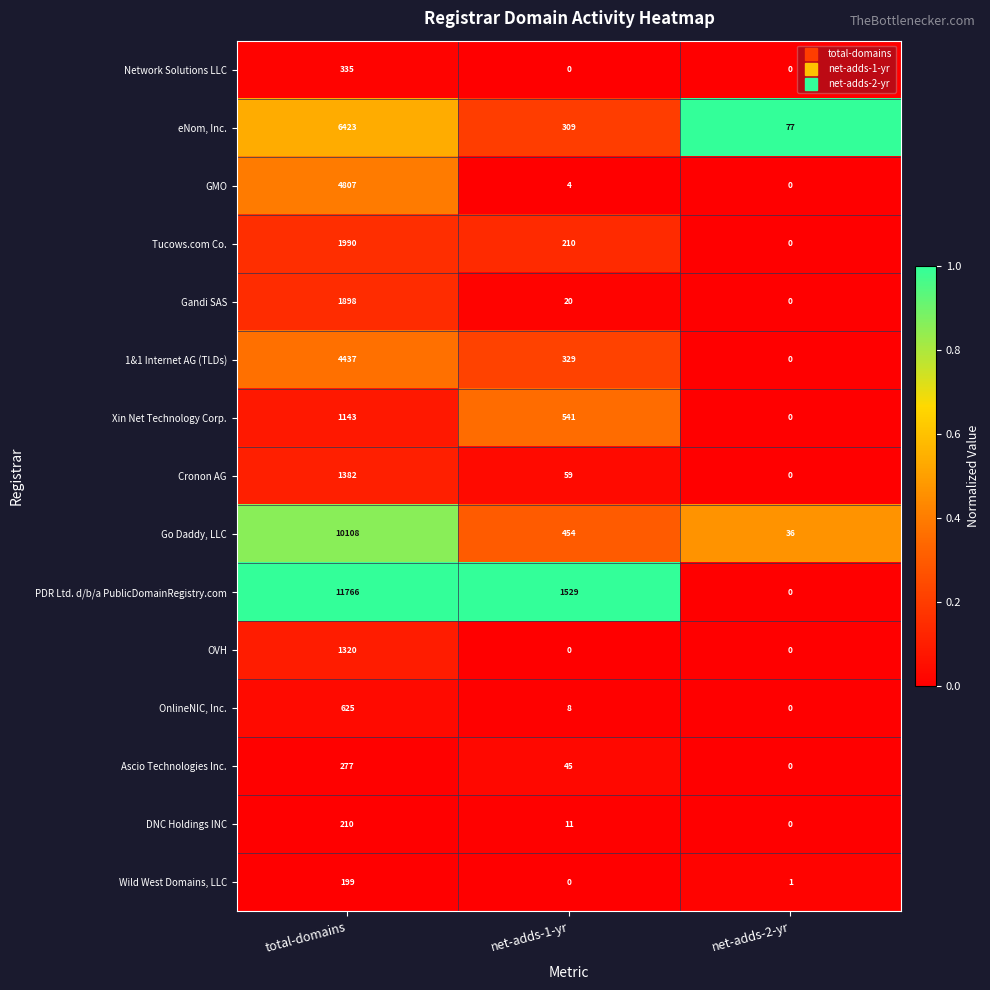

Between total-domains and net-adds-2-yr, which series saw the biggest shift?

PDR Ltd. d/b/a PublicDomainRegistry.com